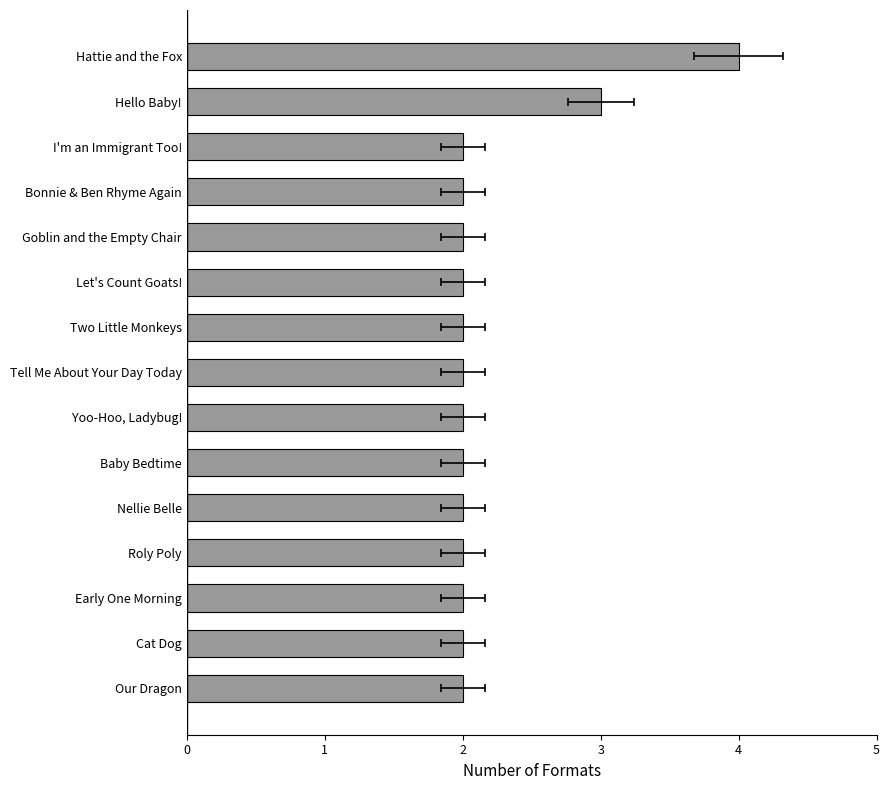

Reading left to right, what are all the values shown in this chart?

0=2	1=2	2=2	3=2	4=2	5=2	6=2	7=2	8=2	9=2	10=2	11=2	12=2	13=3	14=4